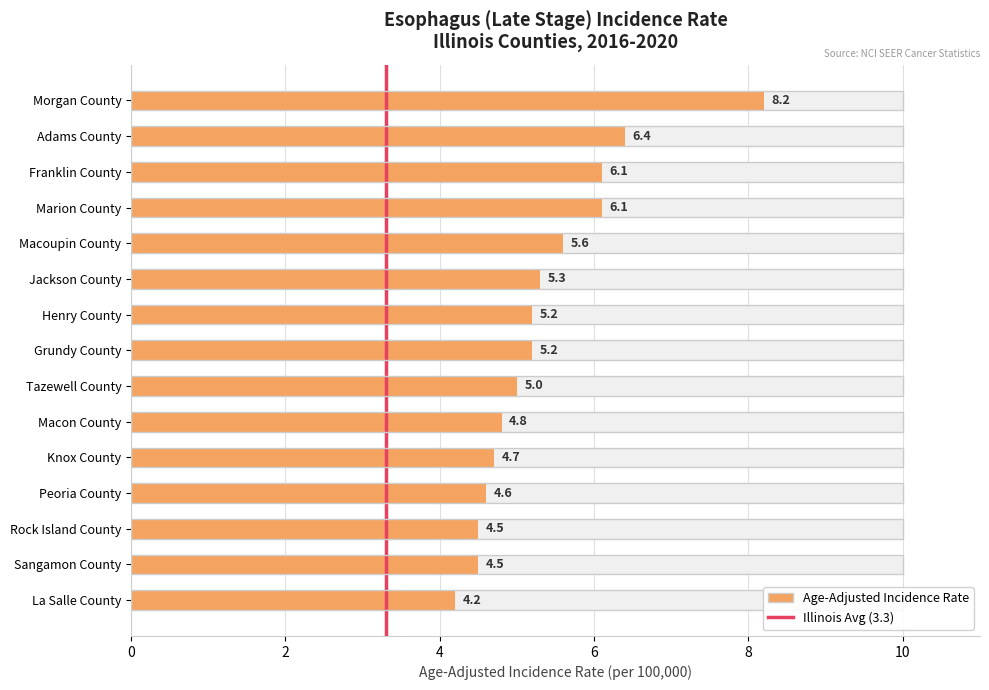

What is the change in value from Macoupin County to Henry County?

-0.4